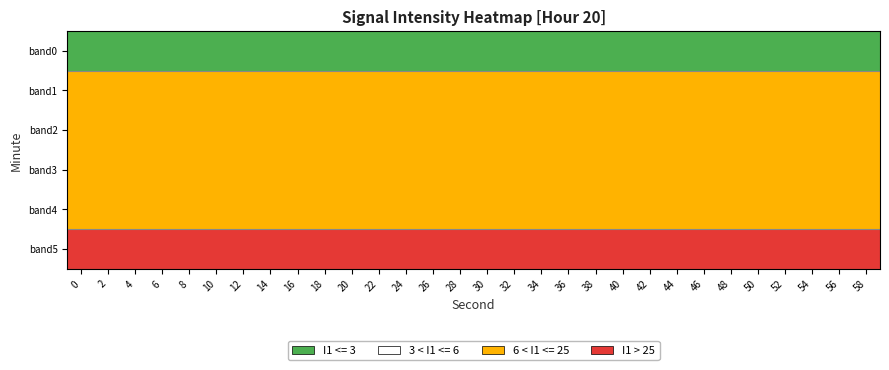

Which has a higher value, 42 or 18?

42